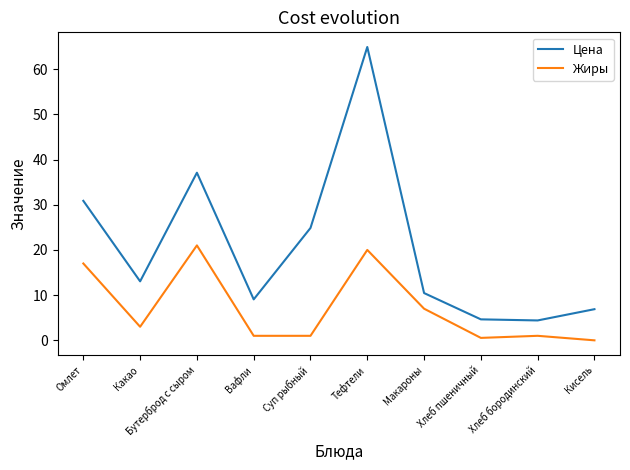

Which series has the largest range (max minus min)?

Цена